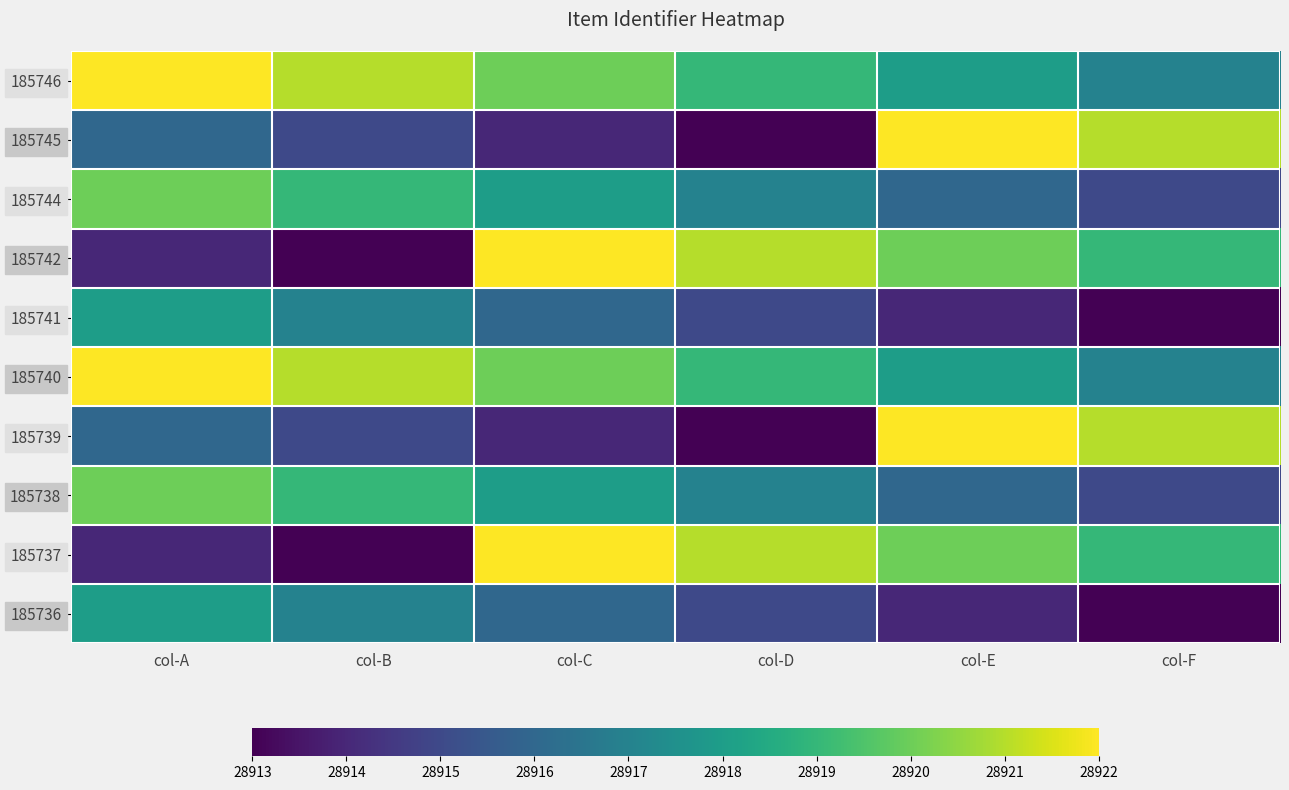

List the series in order of their peak value, highest first.

185746, 185745, 185742, 185740, 185739, 185737, 185744, 185738, 185741, 185736